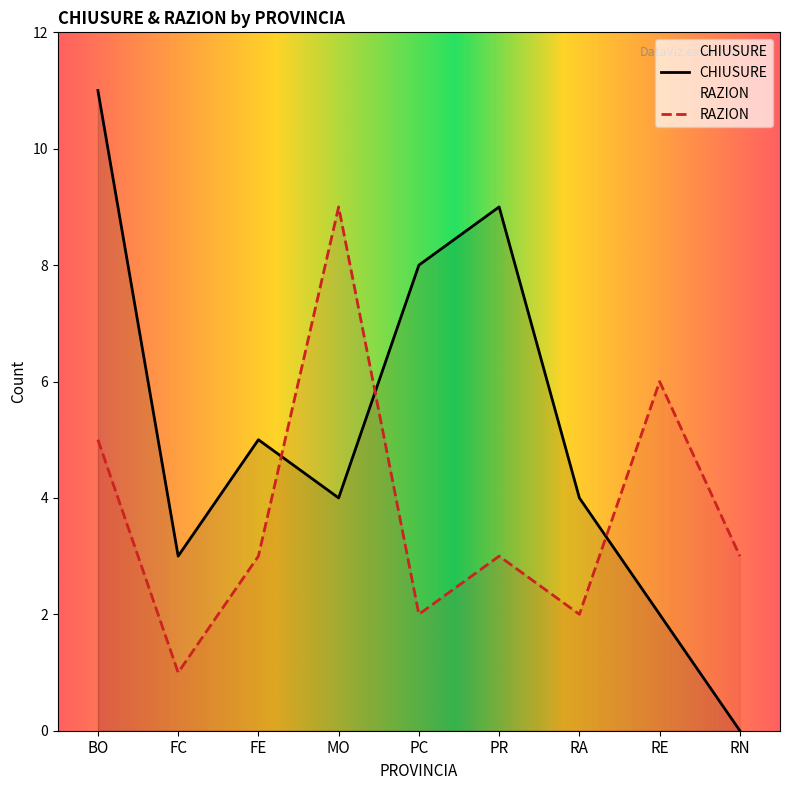

How many distinct data groups are displayed?

2